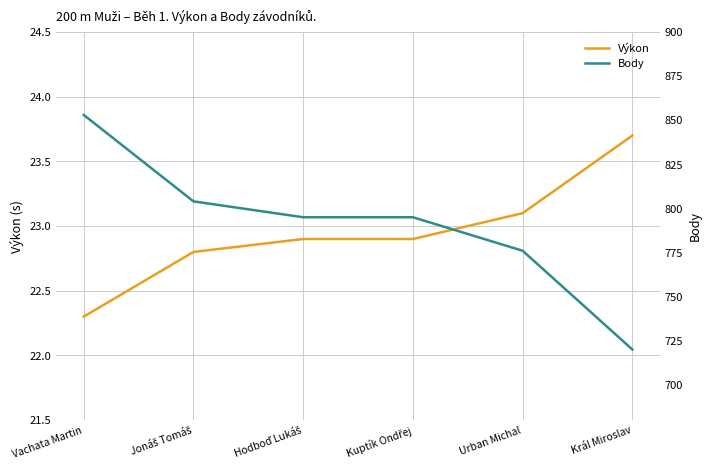

What is the label of the 4th point from the left?

Kuptík Ondřej